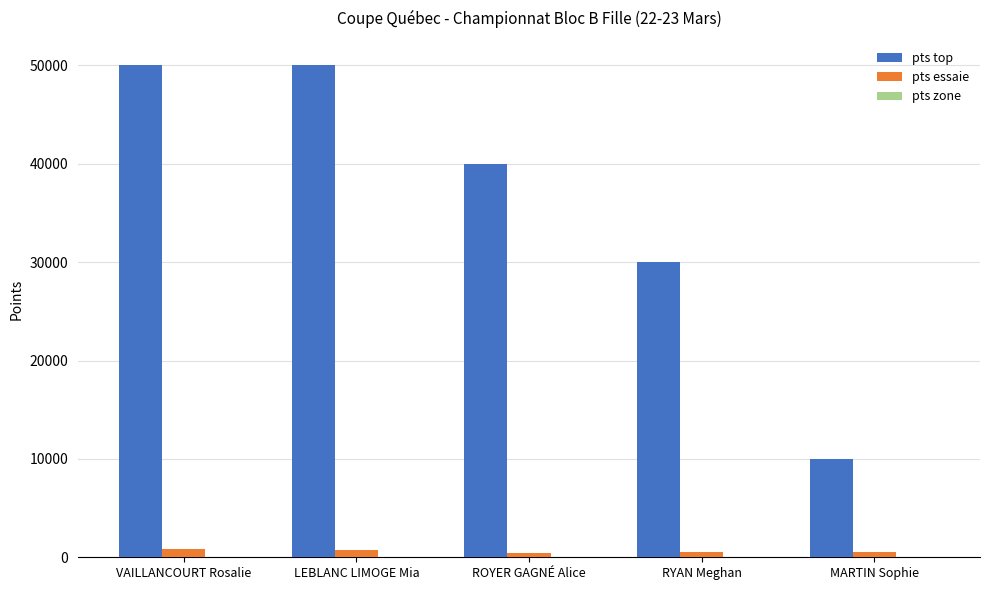

What is the maximum value shown in the chart?

50000